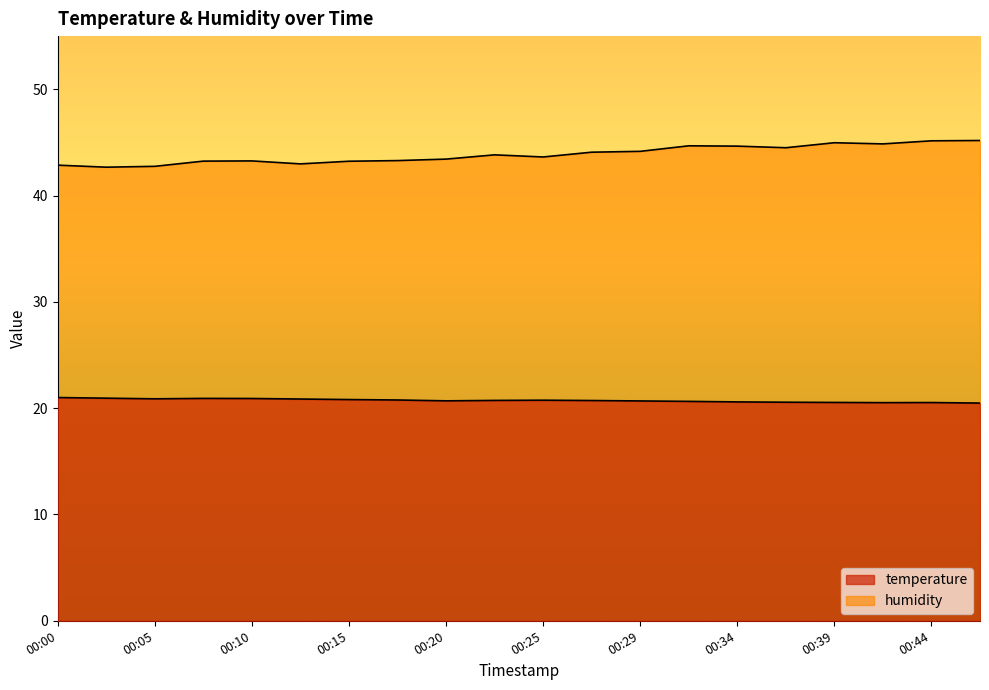

Which series has the widest spread of values?

humidity